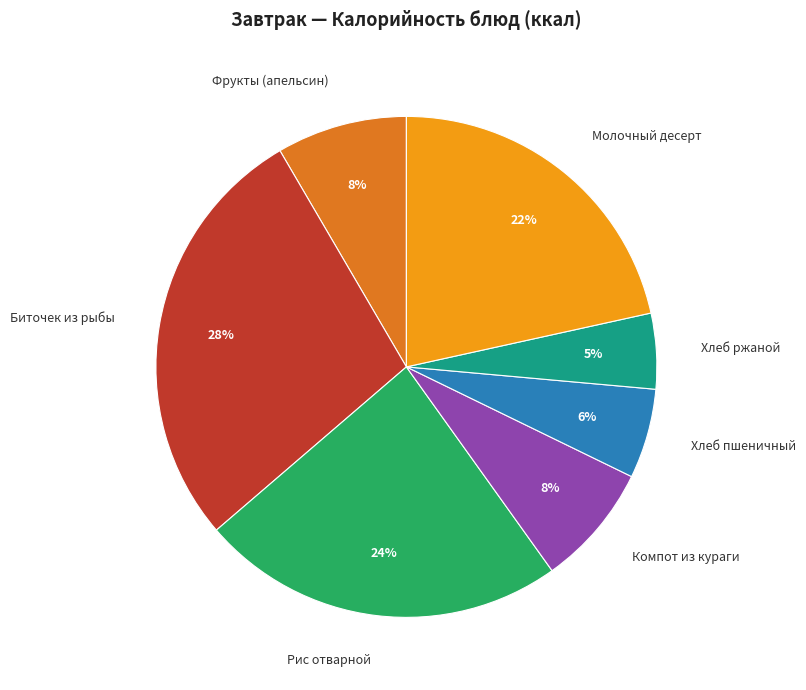

Does Рис отварной account for over 50% of the chart?

No